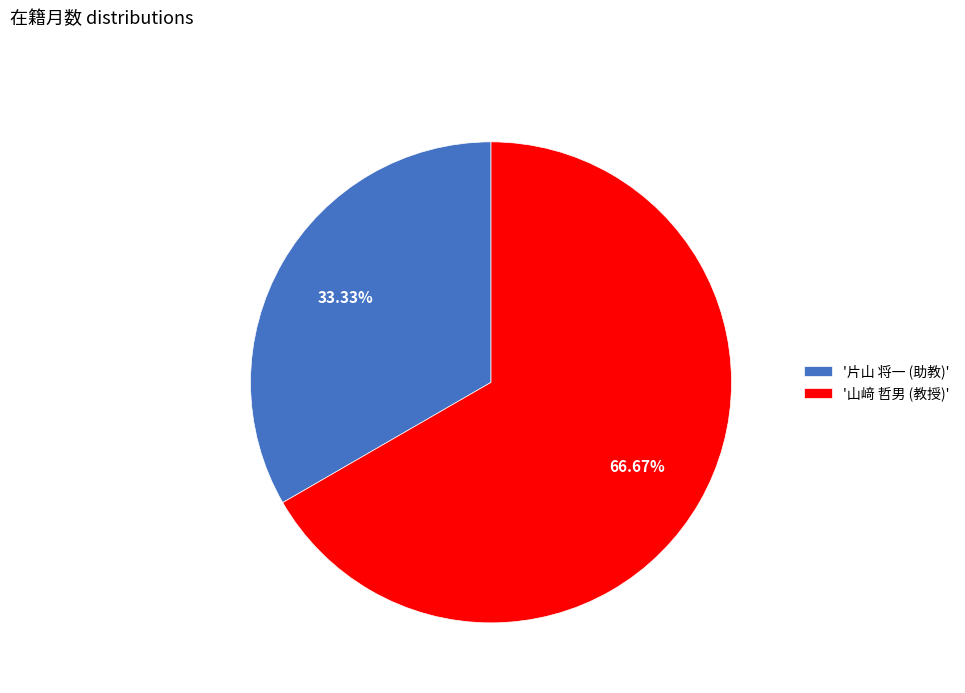

Do '山﨑 哲男 (教授)' and '片山 将一 (助教)' together represent more than half of the pie?

Yes